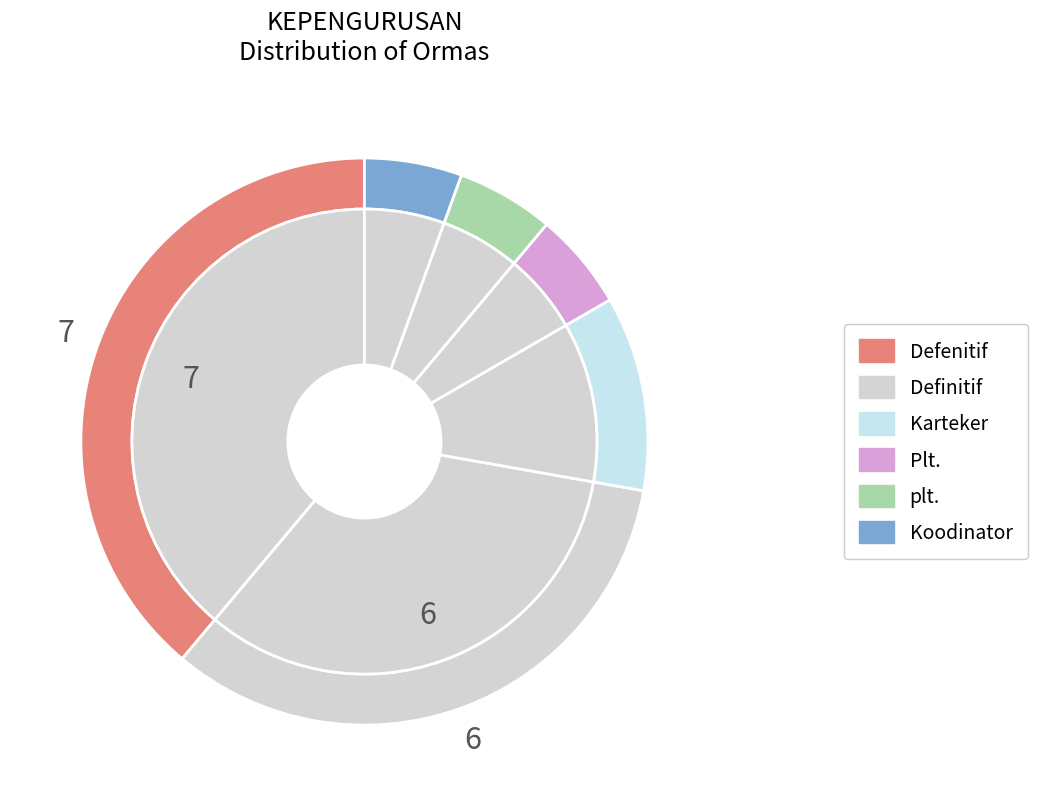

Combined, what portion of the pie is Plt. and Karteker?

16.7%